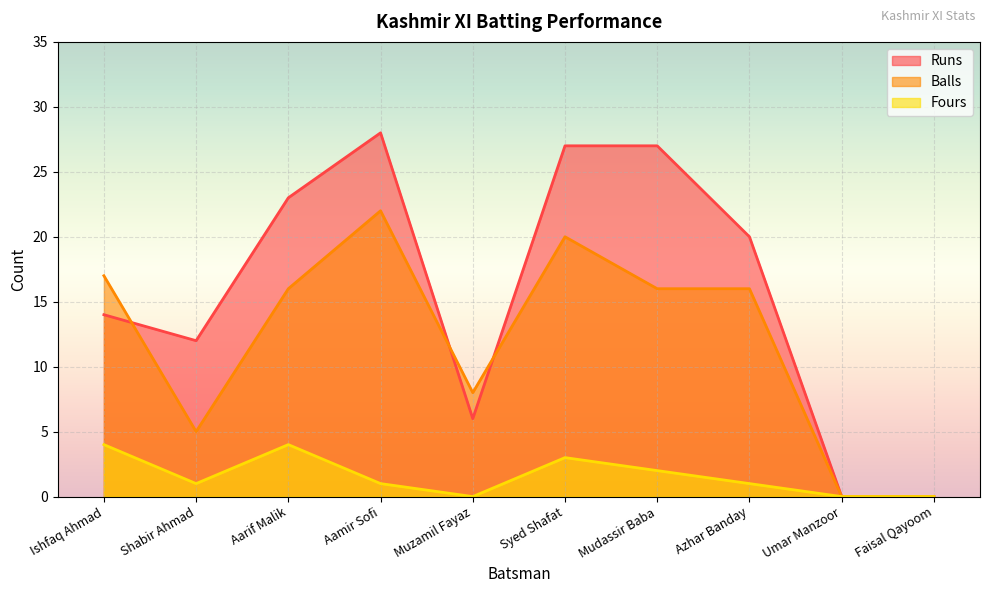

The value of Runs at Ishfaq Ahmad is 10. True or false?

False